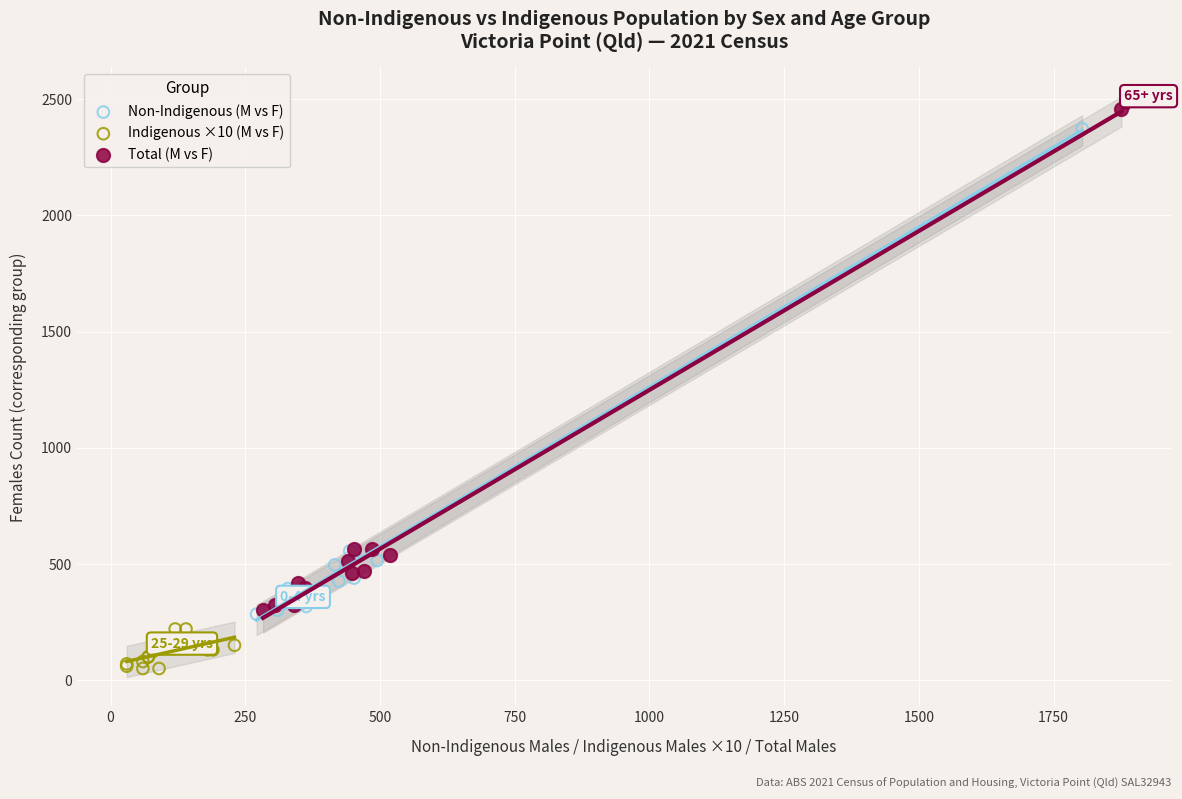

Which series has the largest Y range (max minus min)?

Total (M vs F)